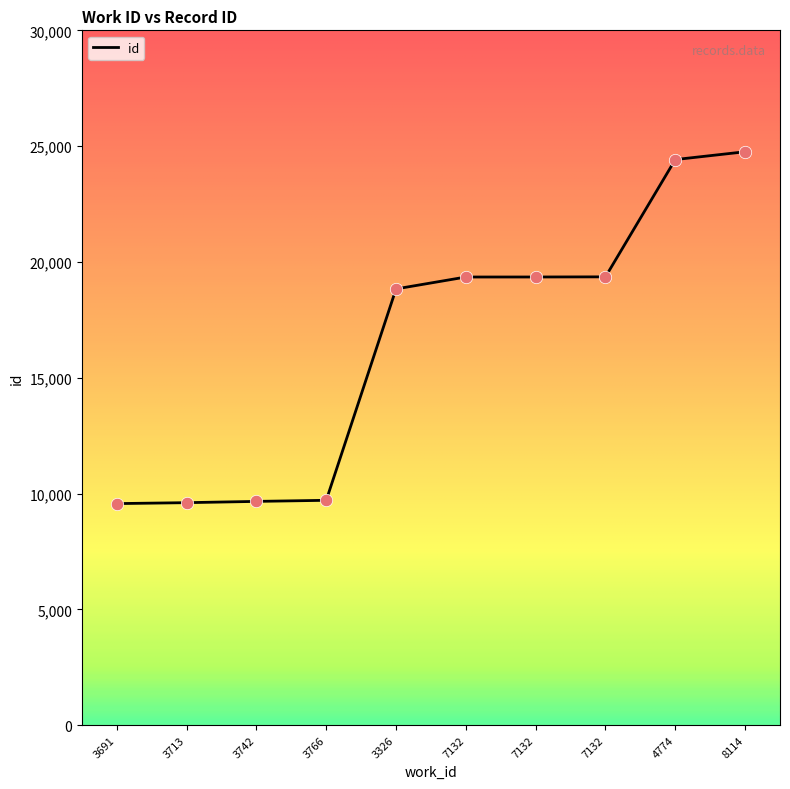

What is the ratio of the value at 7132 to the value at 3766?

2.0